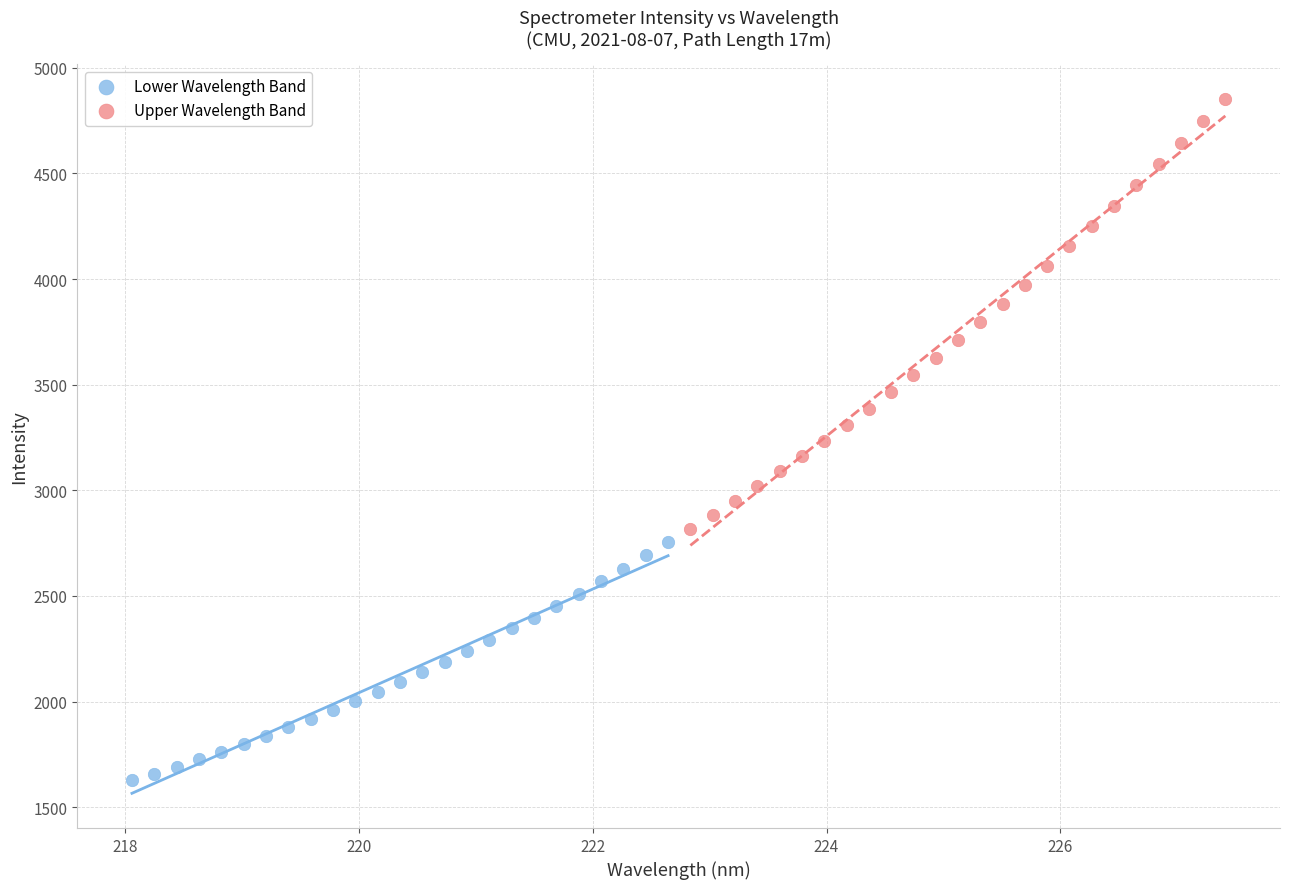

Which series reaches the minimum Y coordinate?

Lower Wavelength Band